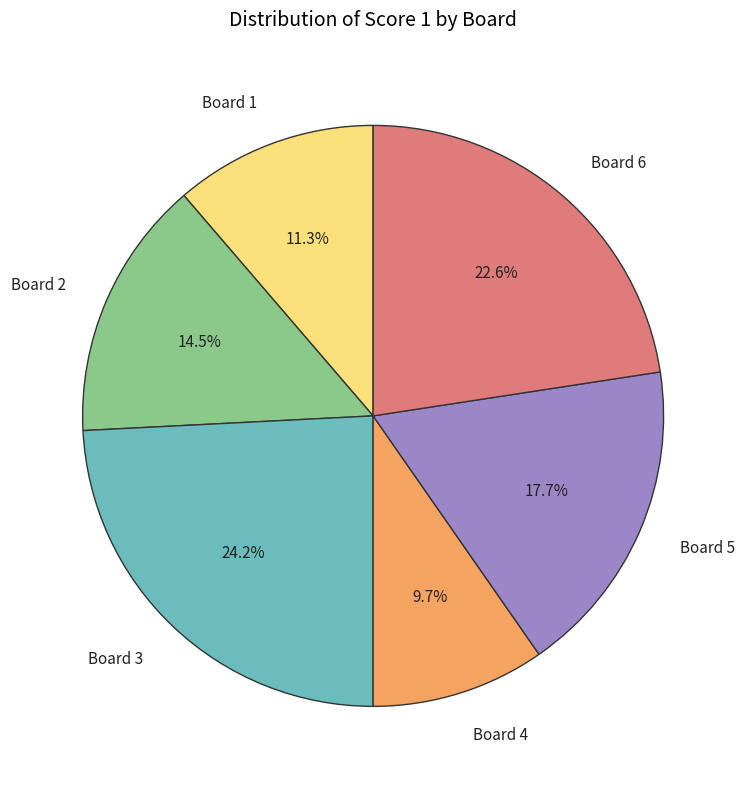

The Board 5 slice represents 4% of the pie. True or false?

False